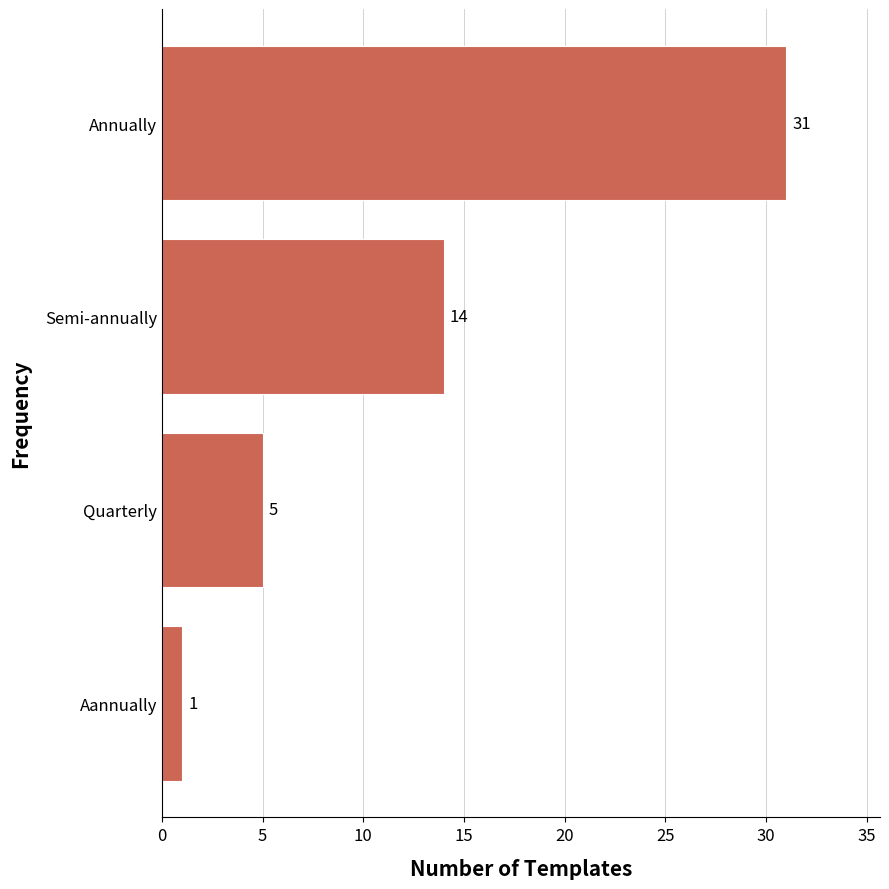

What is the difference between the second highest and second lowest values?

9